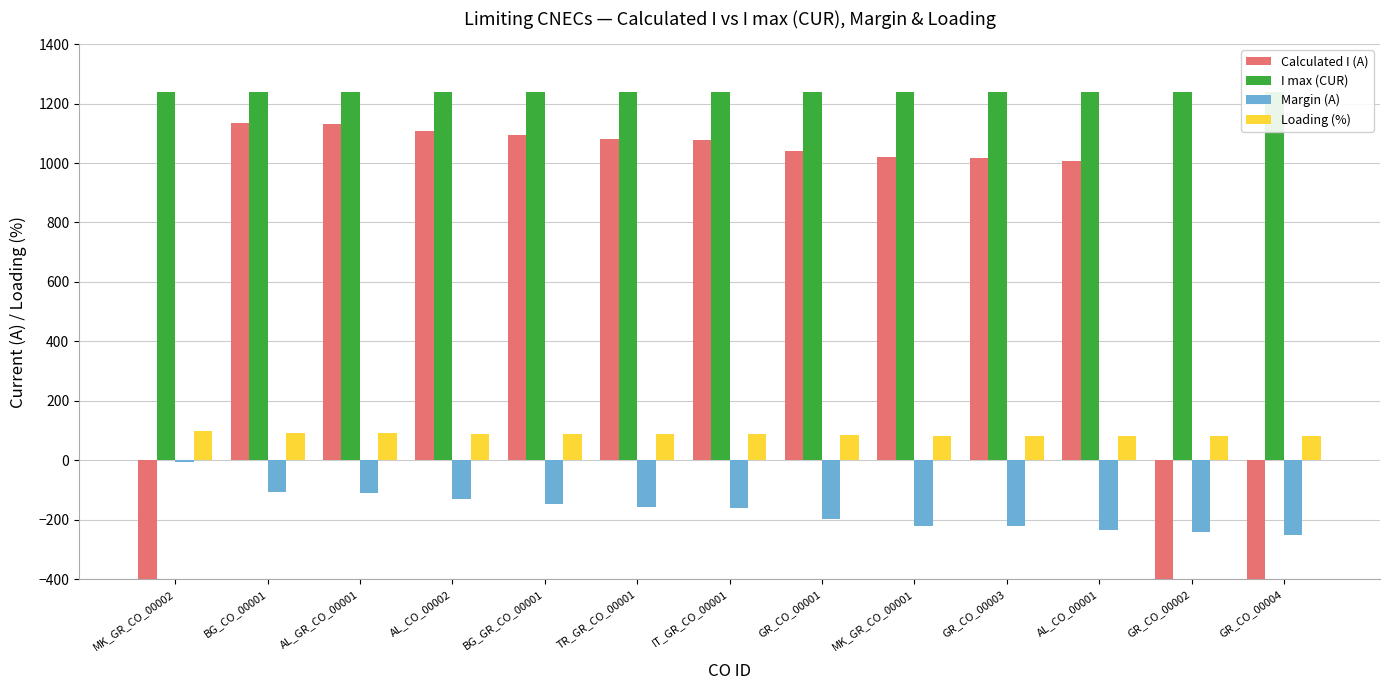

What is the sum of all I max (CUR) values?

16120